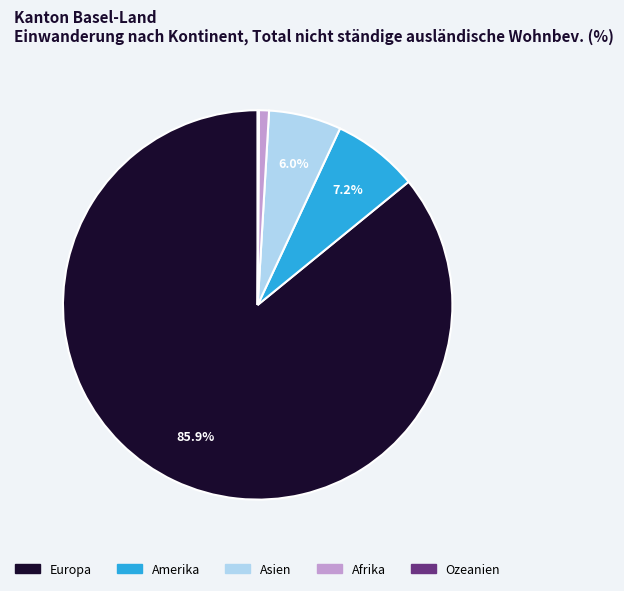

To the nearest percent, what is the difference between the largest and smallest slice percentages?

86%